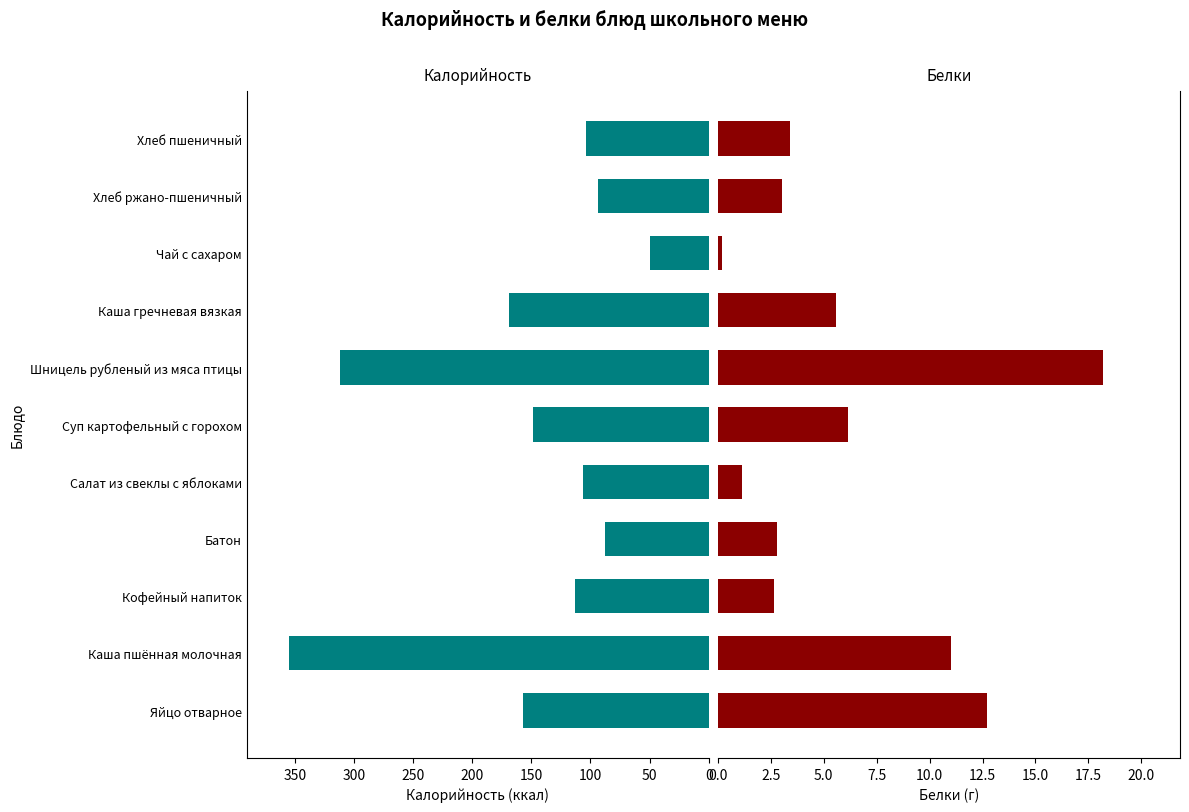

What is the sum of the Белки values at Яйцо отварное and Салат из свеклы с яблоками?

13.8